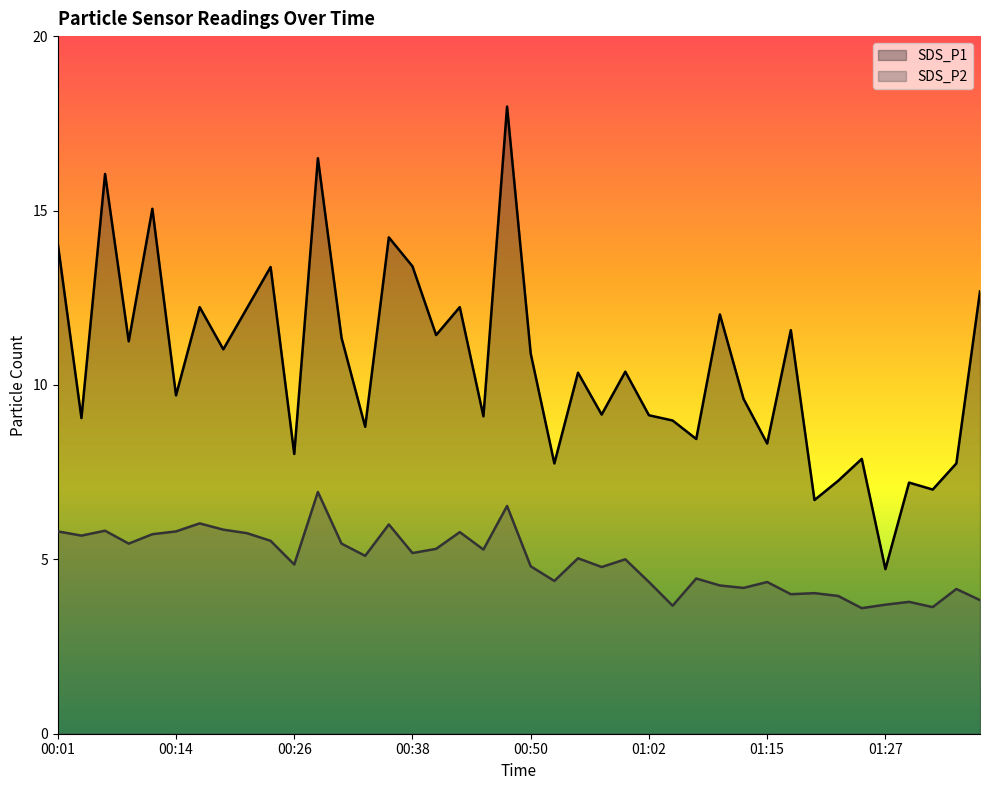

How many lines are shown in the chart?

2